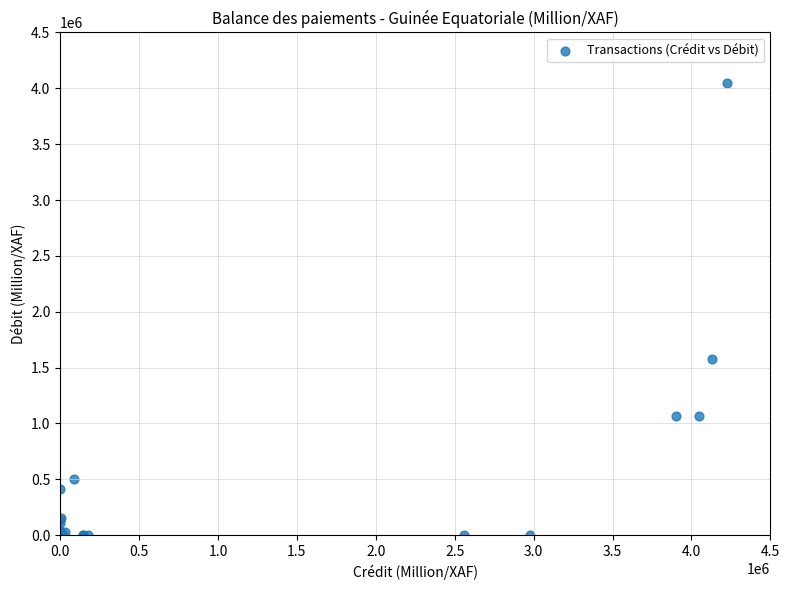

What Y value in the scatter plot is closest to 2023072?

1572813